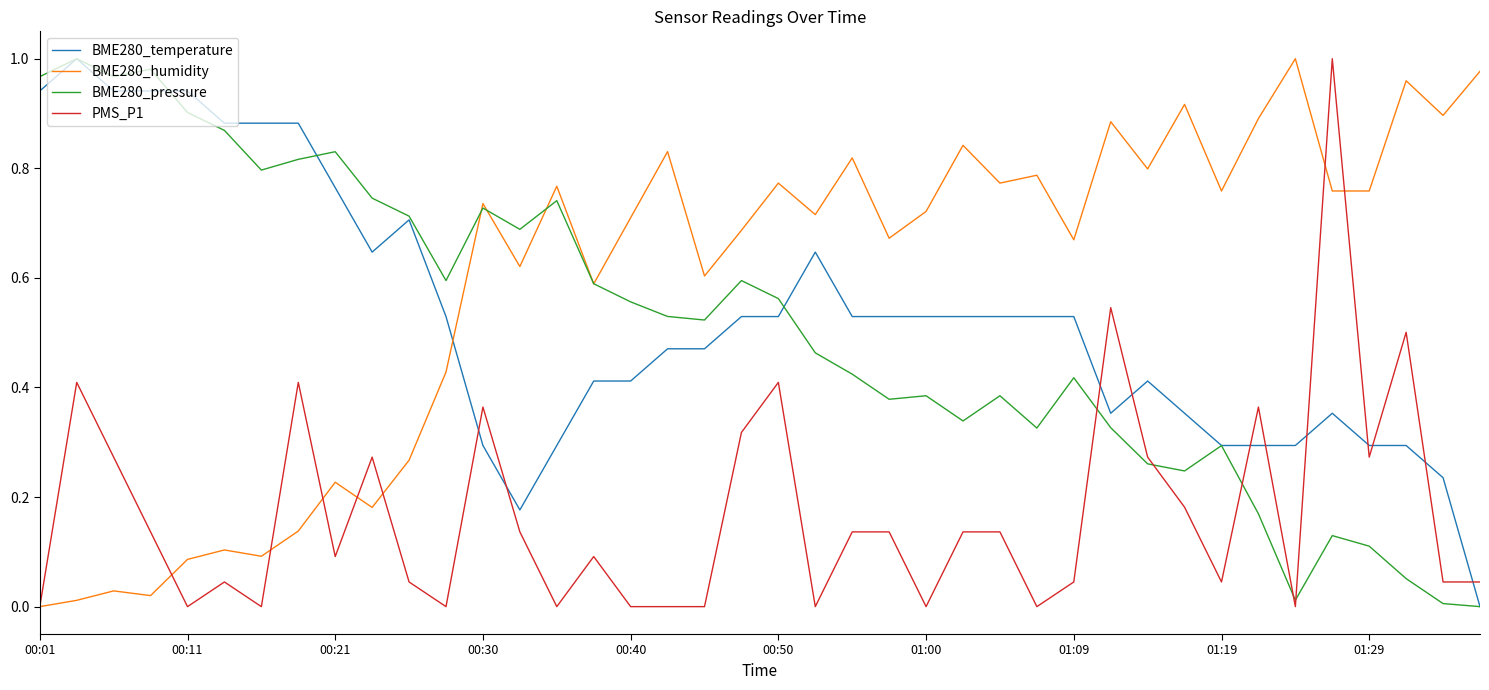

Which series has the largest total across all categories?

BME280_humidity